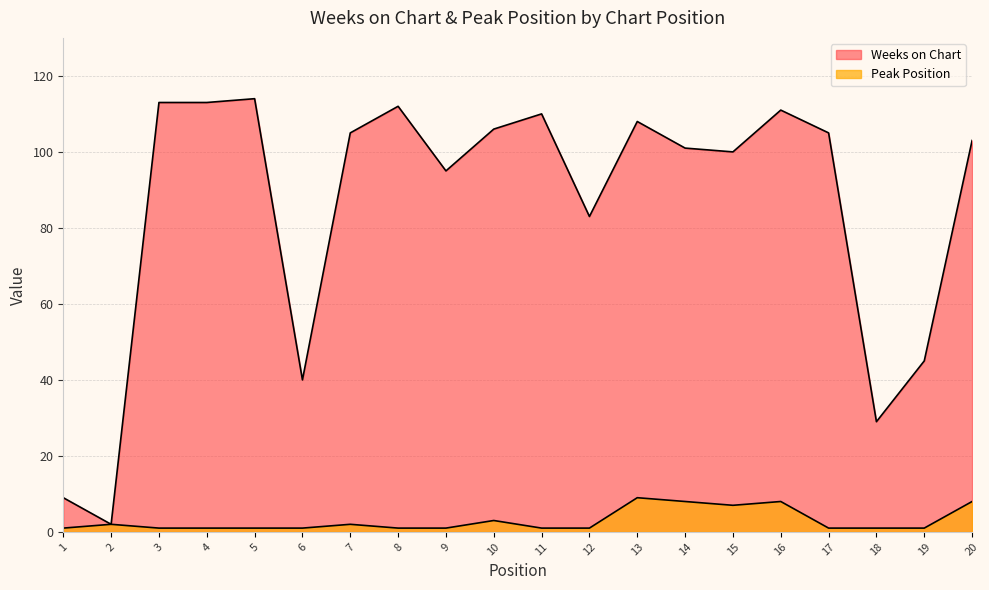

How many categories are shown in the chart?

20